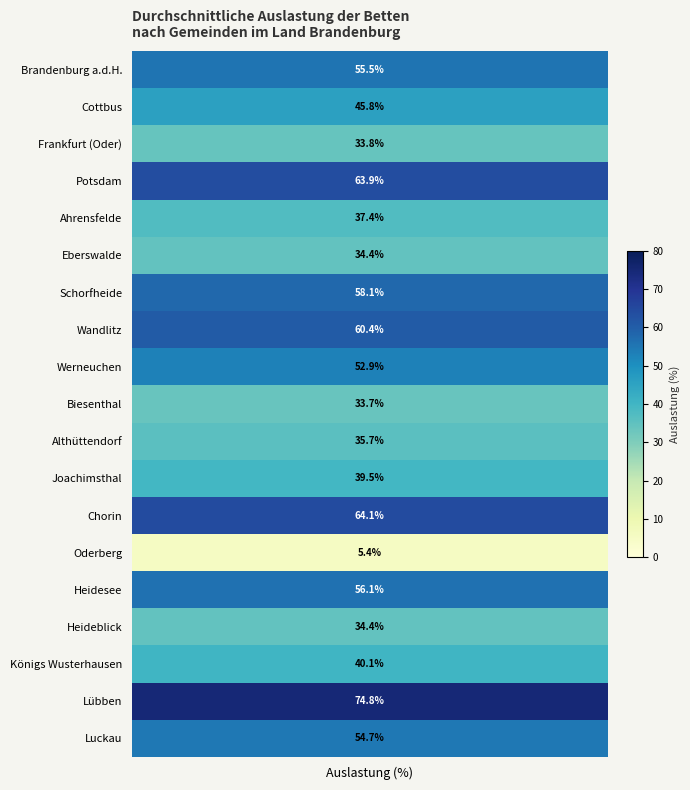

Which has a higher value, 1 or 3?

1